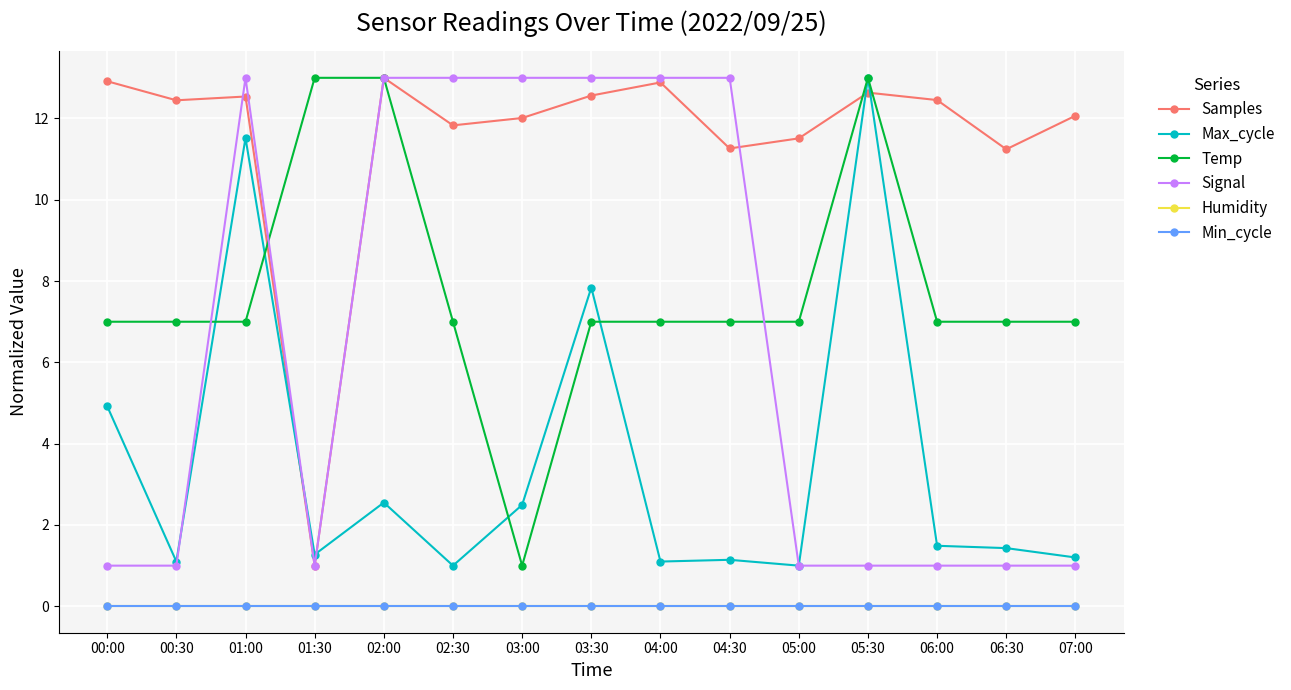

How many values in the Temp series are below 7?

1